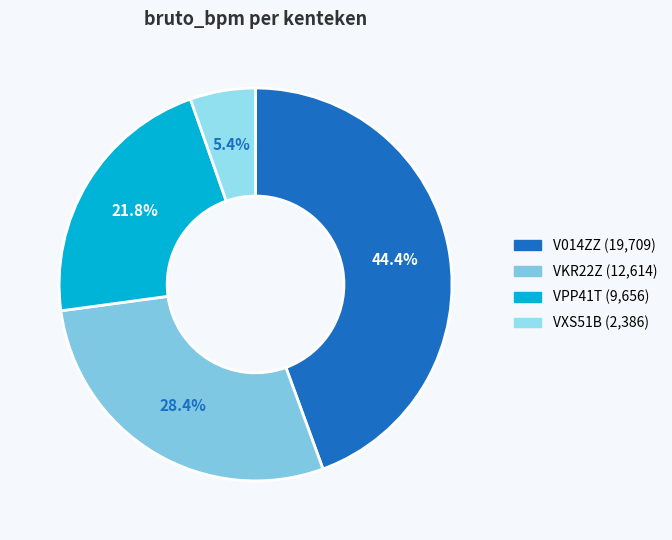

To the nearest percent, what portion does V014ZZ represent?

44%